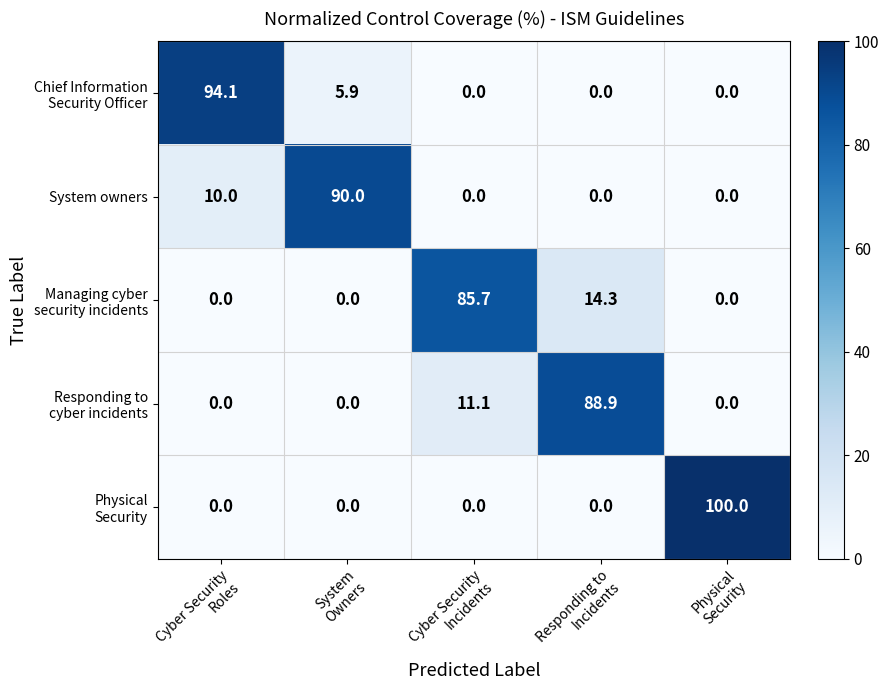

At how many categories does at least one series exceed 32?

5